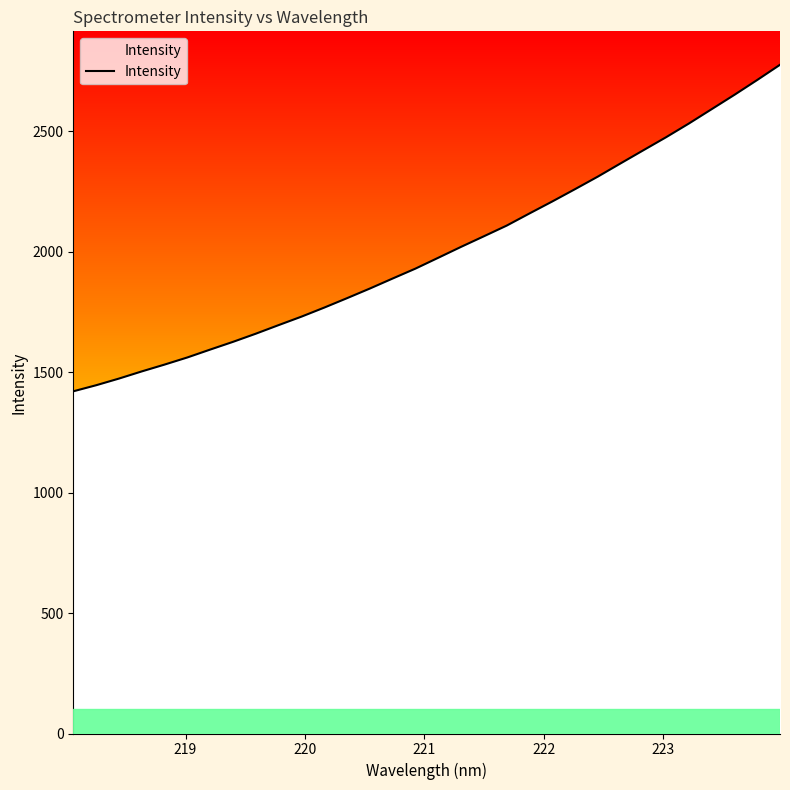

True or false: there are more than 2 points higher than both neighbors.

False